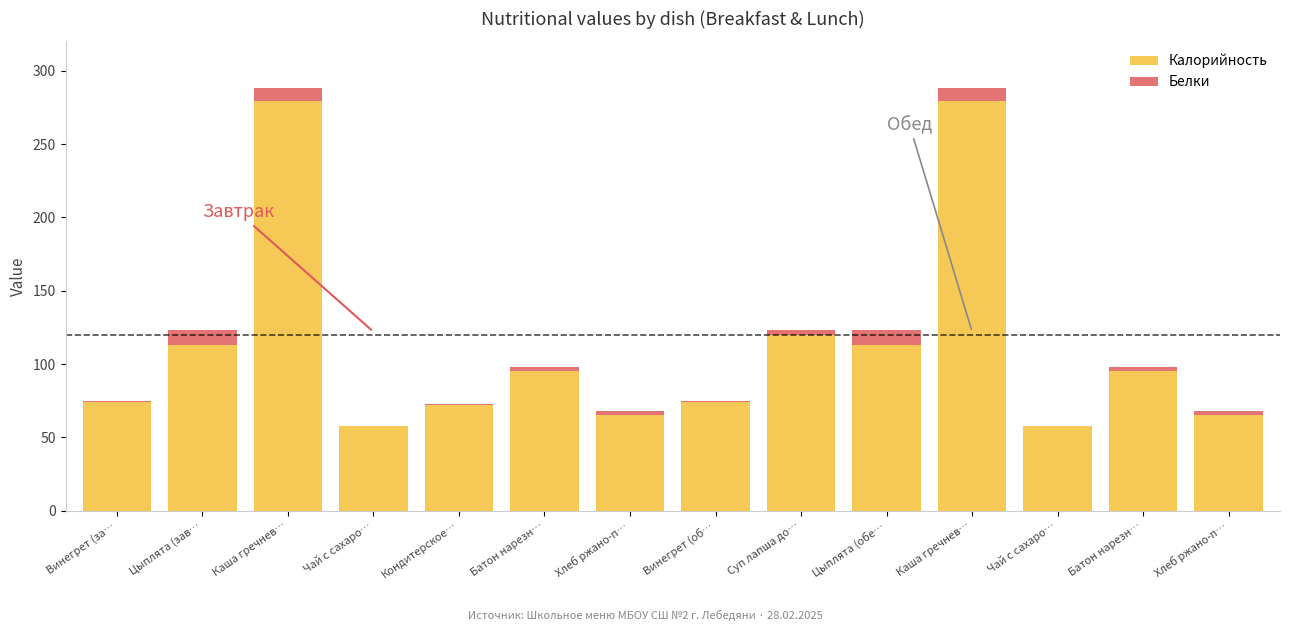

What are all the series names shown in the legend?

Калорийность, Белки